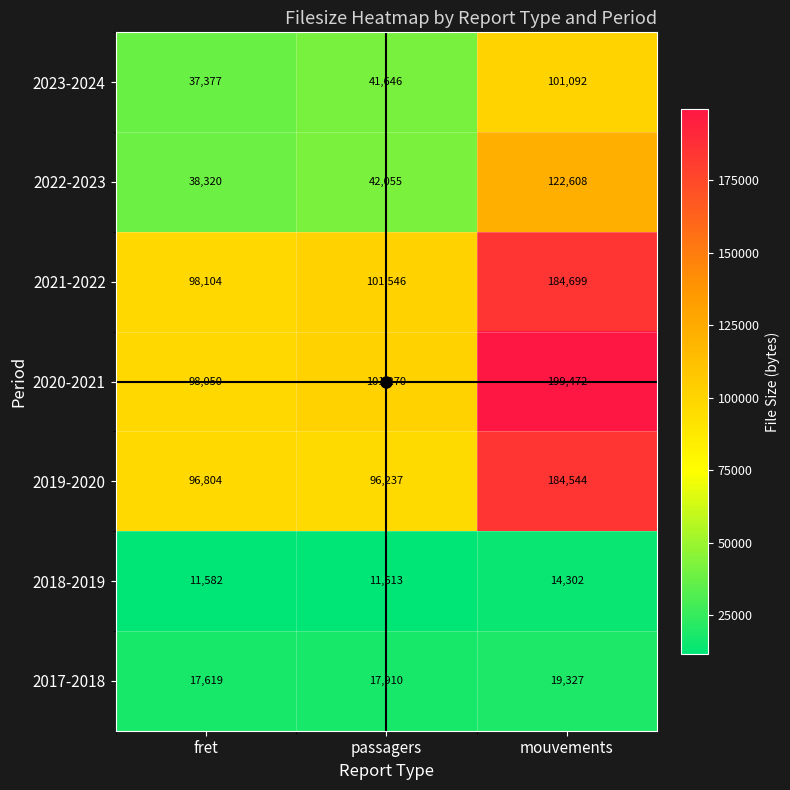

True or false: 2023-2024 has a value of 70096 at mouvements.

False